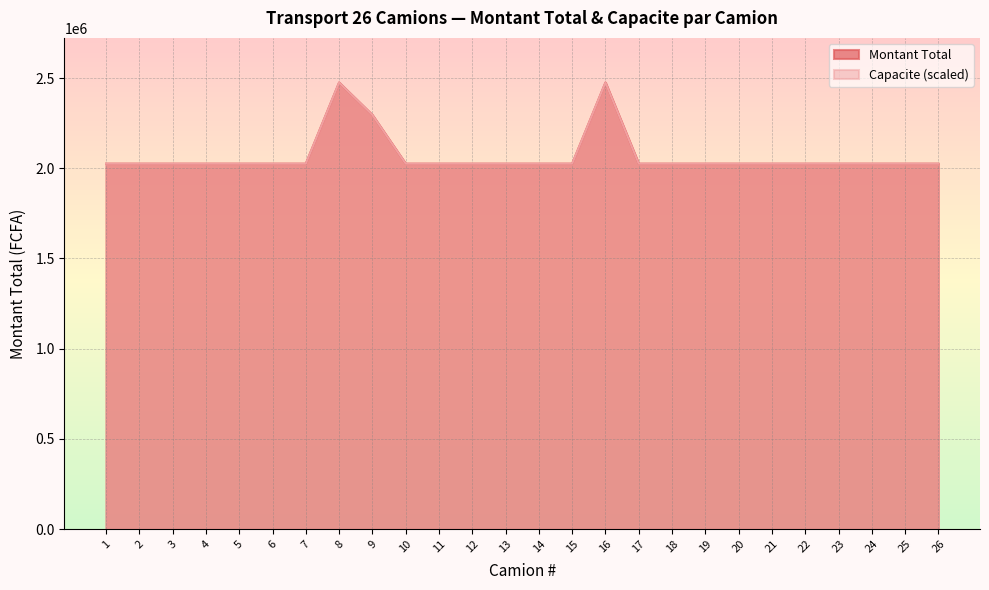

What is the ratio of the value at 11 to the value at 2?

1.0